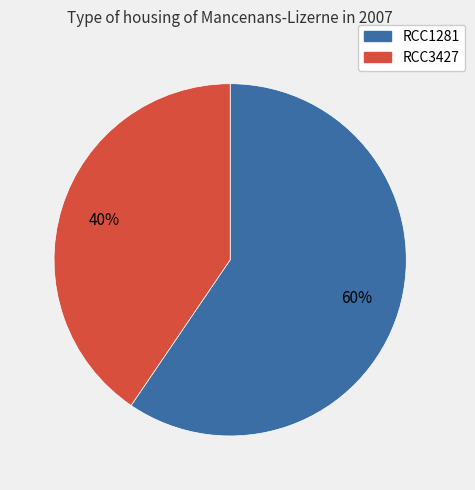

True or false: RCC1281 accounts for 60% of the total.

True